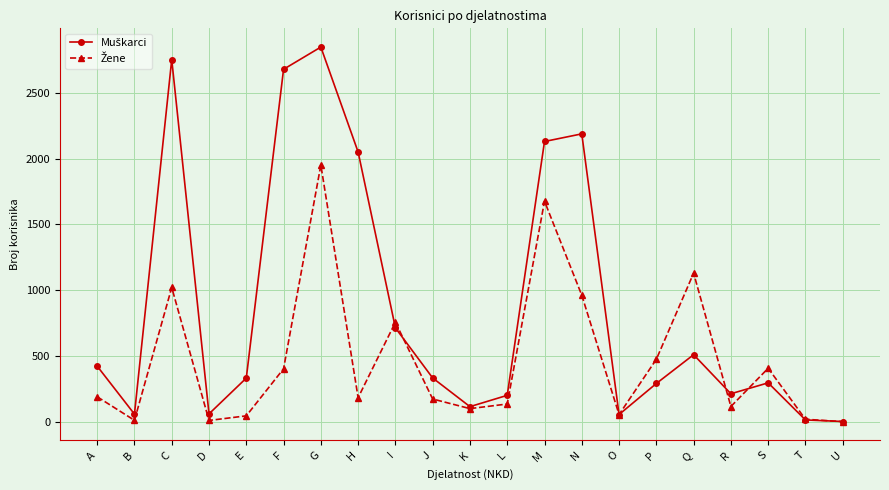

Count the number of categories in the chart.

21